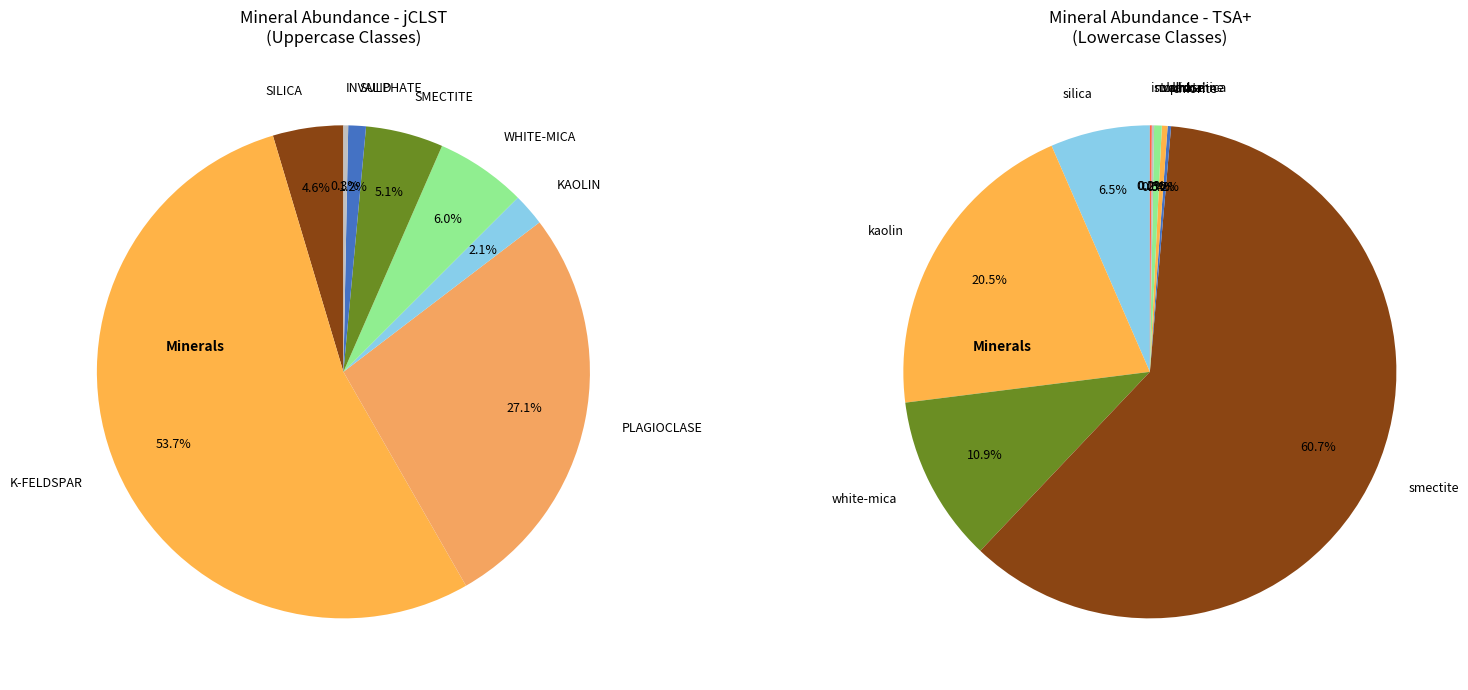

To the nearest percent, what is the combined percentage of SILICA and SULPHATE?

6%